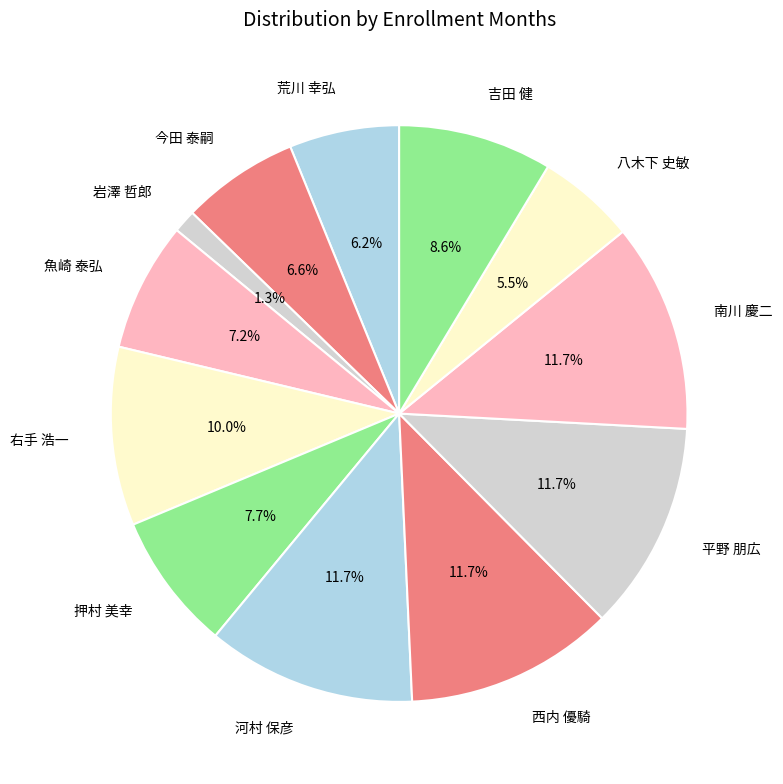

To the nearest percent, what is the average slice percentage?

8%